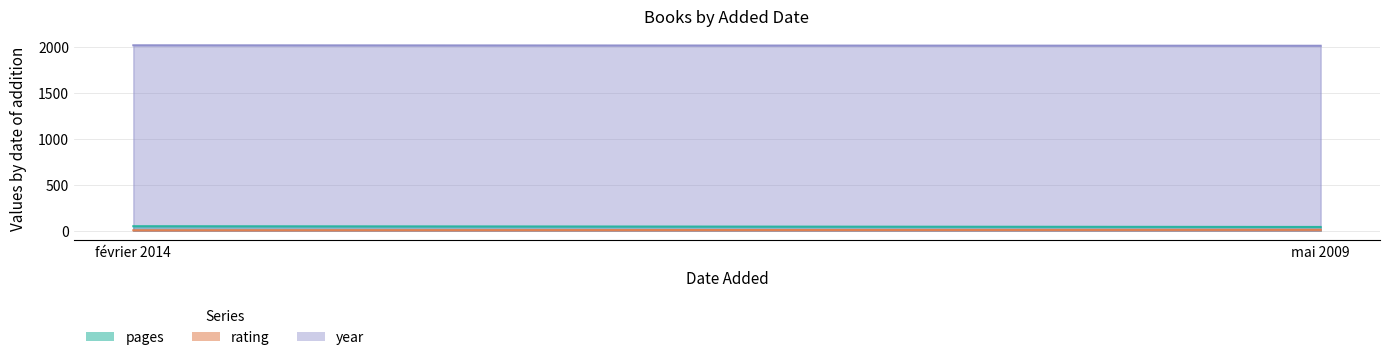

At which category is the sum across all series the highest?

février 2014